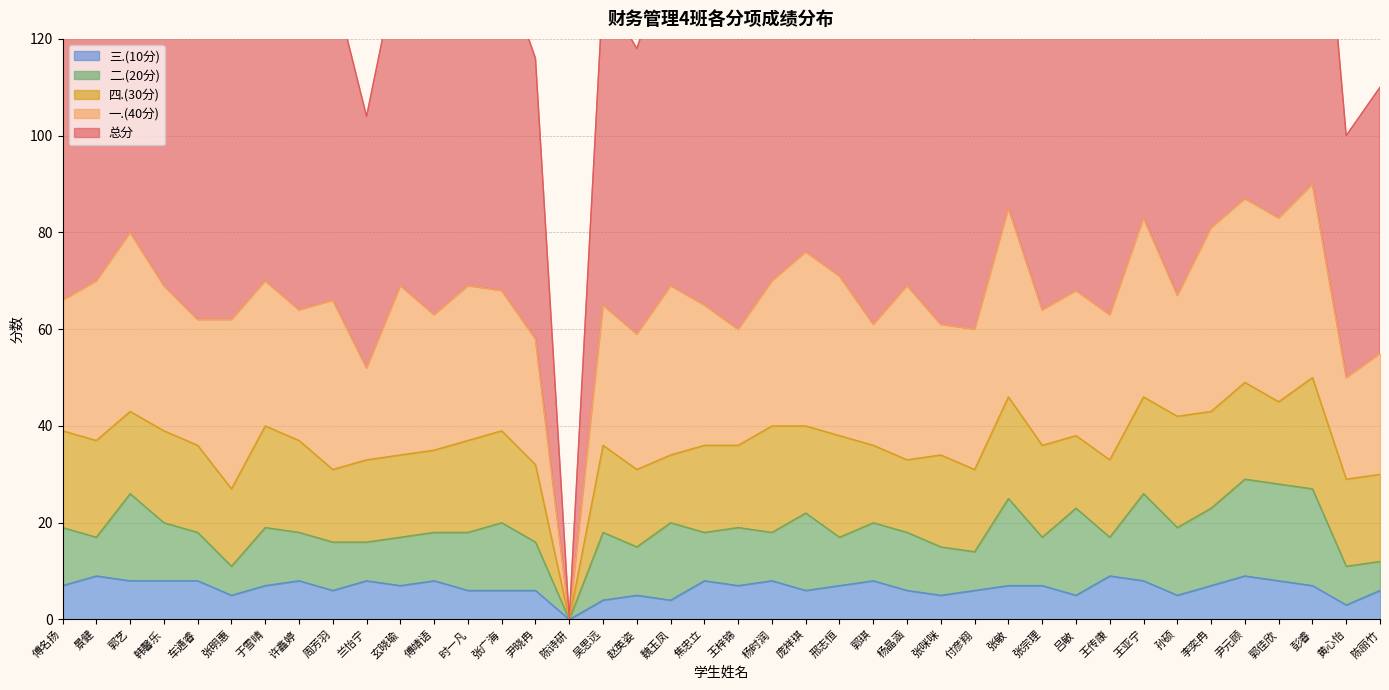

Reading left to right, transcribe all the data shown in this chart.

总分: 66	70	80	69	62	62	70	64	66	52	69	63	69	68	58	0	65	59	69	65	60	70	76	71	61	69	61	60	85	64	68	63	83	67	81	87	83	90	50	55
一.(40分): 27	33	37	30	26	35	30	27	35	19	35	28	32	29	26	0	29	28	35	29	24	30	36	33	25	36	27	29	39	28	30	30	37	25	38	38	38	40	21	25
四.(30分): 20	20	17	19	18	16	21	19	15	17	17	17	19	19	16	0	18	16	14	18	17	22	18	21	16	15	19	17	21	19	15	16	20	23	20	20	17	23	18	18
二.(20分): 12	8	18	12	10	6	12	10	10	8	10	10	12	14	10	0	14	10	16	10	12	10	16	10	12	12	10	8	18	10	18	8	18	14	16	20	20	20	8	6
三.(10分): 7	9	8	8	8	5	7	8	6	8	7	8	6	6	6	0	4	5	4	8	7	8	6	7	8	6	5	6	7	7	5	9	8	5	7	9	8	7	3	6